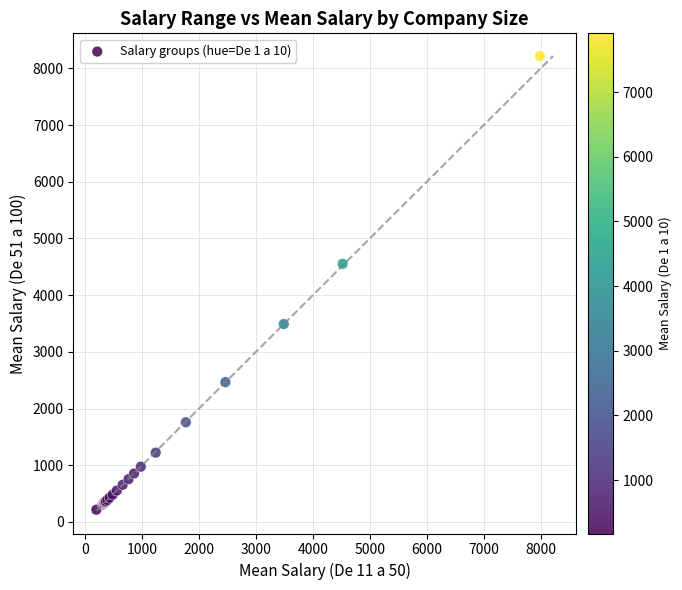

What Y value in the scatter plot is closest to 4216?

4553.2